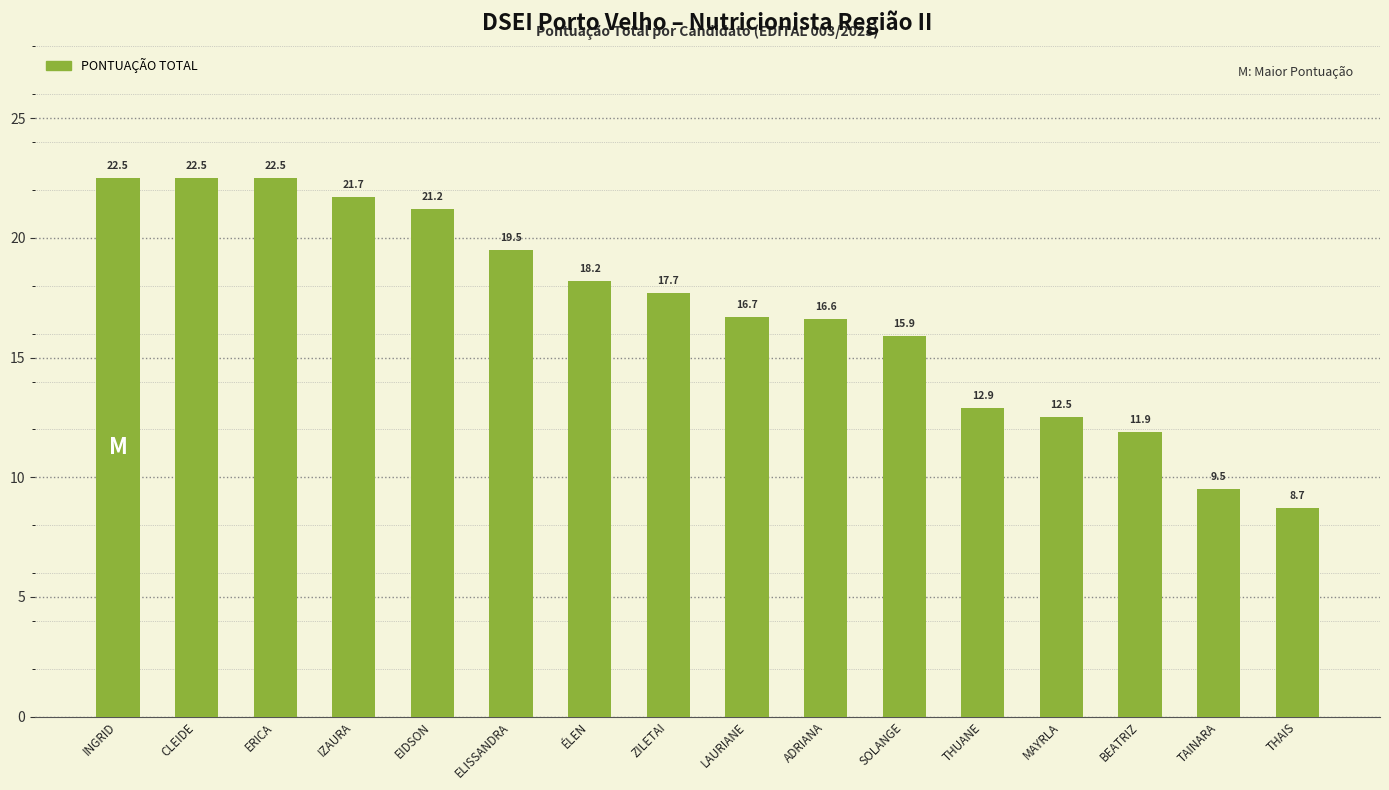

Which category has the highest value in the PONTUAÇÃO TOTAL series?

INGRID